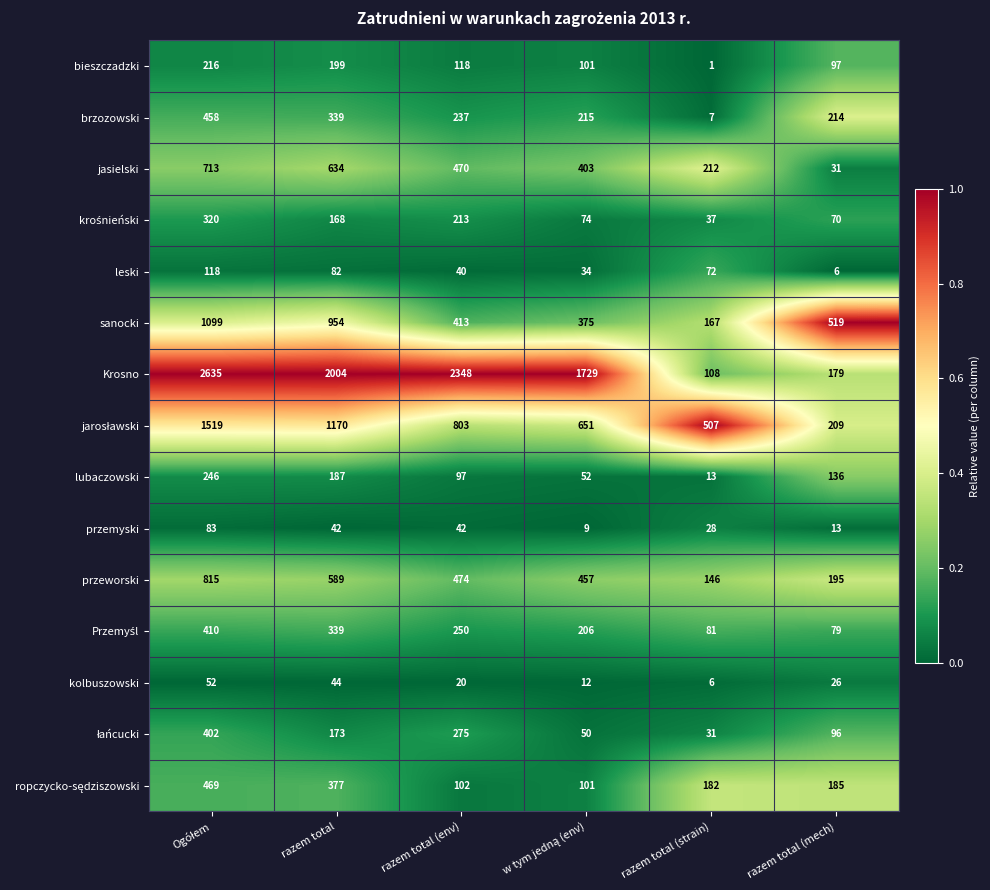

Which series changed the most between razem total and razem total (mech)?

Krosno